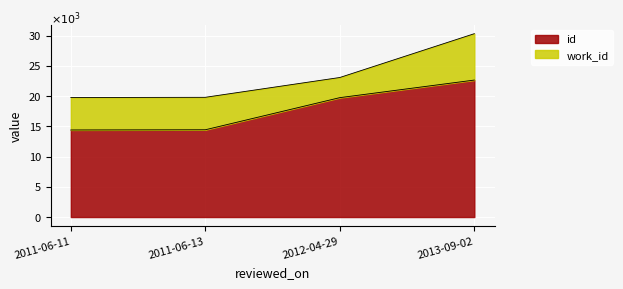

Approximately how many times larger is the value at 2013-09-02 compared to 2011-06-11?

1.6